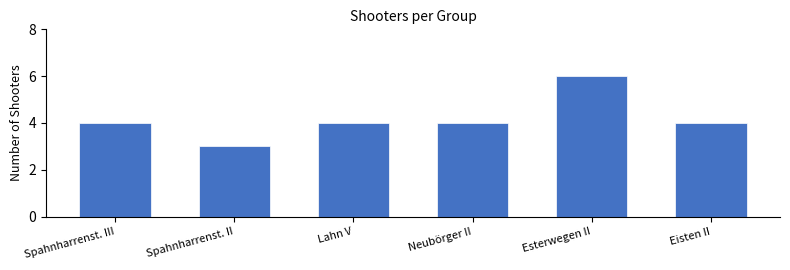

Reading left to right, list all the values displayed in this chart.

Spahnharrenst. III=4	Spahnharrenst. II=3	Lahn V=4	Neubörger II=4	Esterwegen II=6	Eisten II=4